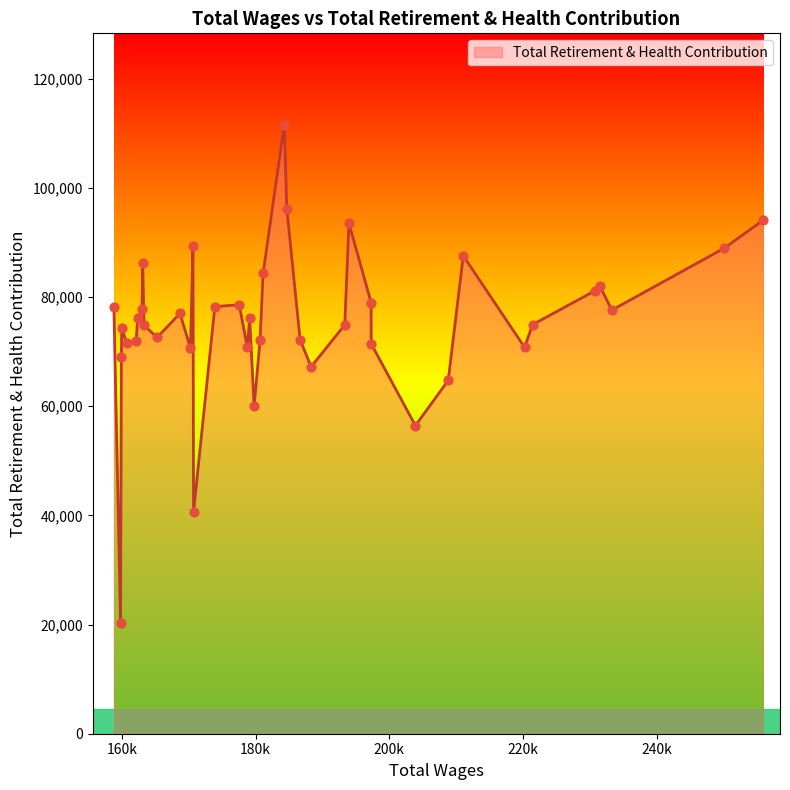

What is the smallest value displayed?

20275